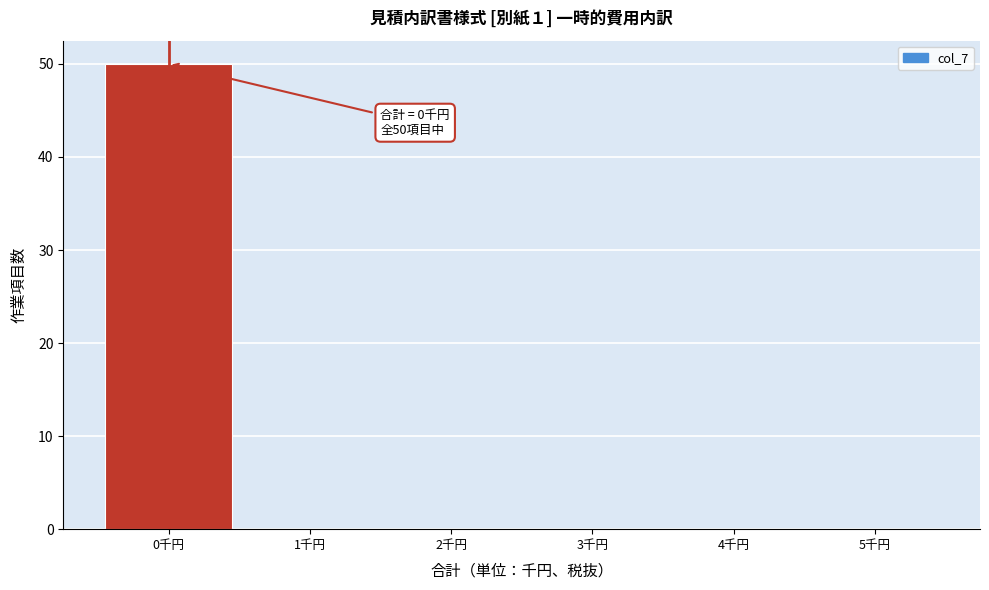

Over which range of the x-axis is the bar tallest?

-0.5 to 0.5